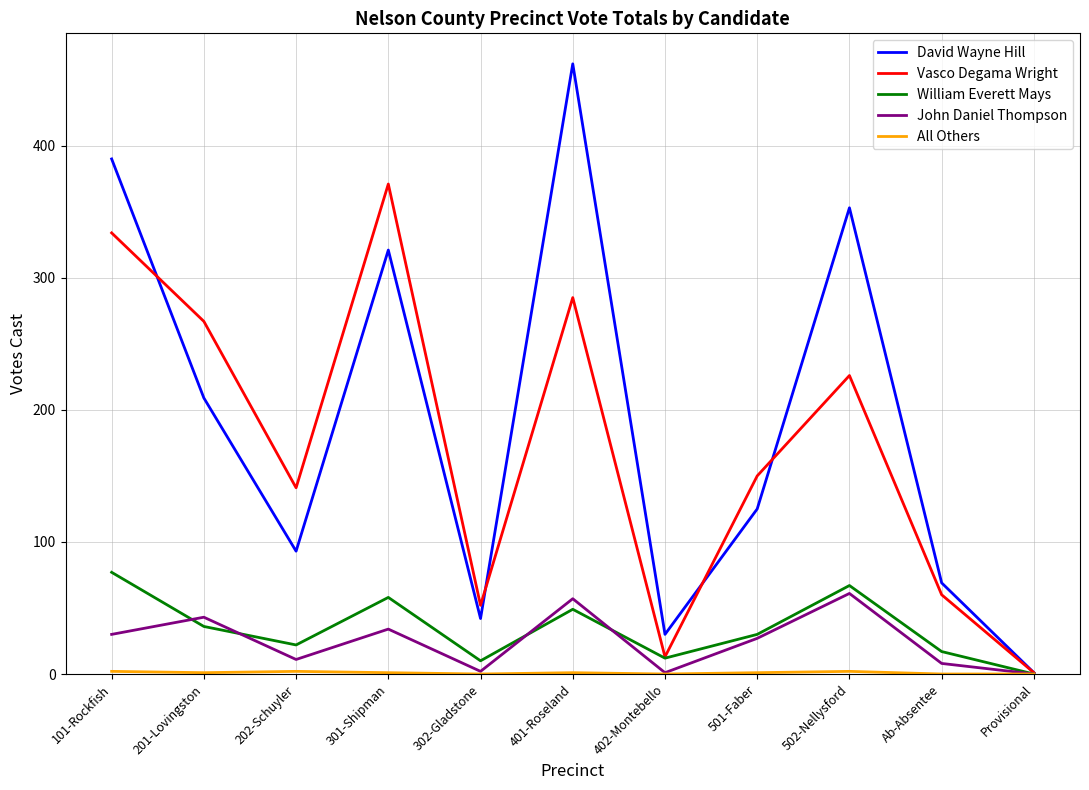

Which series has the largest range (max minus min)?

David Wayne Hill